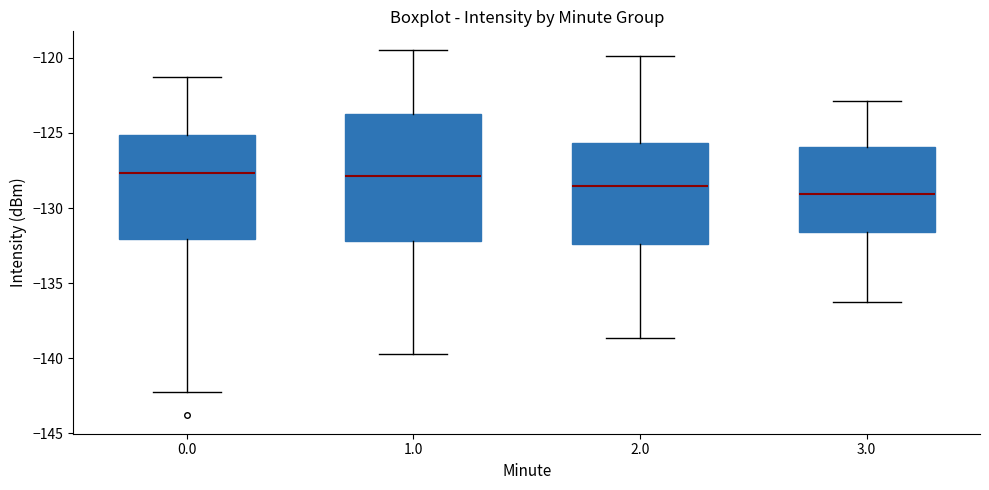

Reading left to right, transcribe this box plot: for each box, give where its median line is, the range the box spans, and where its two whiskers end, as read against the y-axis. The values are not printed on the chart, so give them approximately, as read against the axis.

0.0: median -127.5, box -132.0 to -125.0, whiskers -142.5 to -121.5
1.0: median -128.0, box -132.0 to -123.5, whiskers -139.5 to -119.5
2.0: median -128.5, box -132.5 to -125.5, whiskers -138.5 to -120.0
3.0: median -129.0, box -131.5 to -126.0, whiskers -136.0 to -123.0